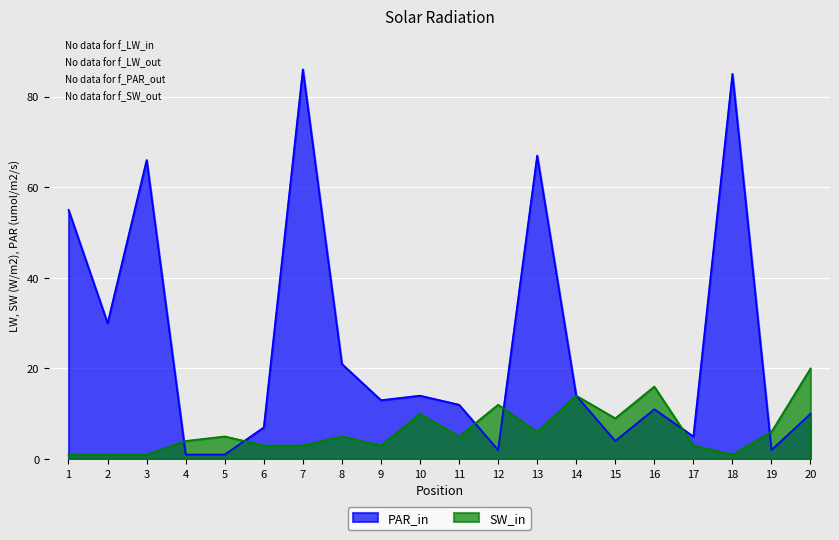

Rank the series by their average value, from highest to lowest.

PAR_in, SW_in